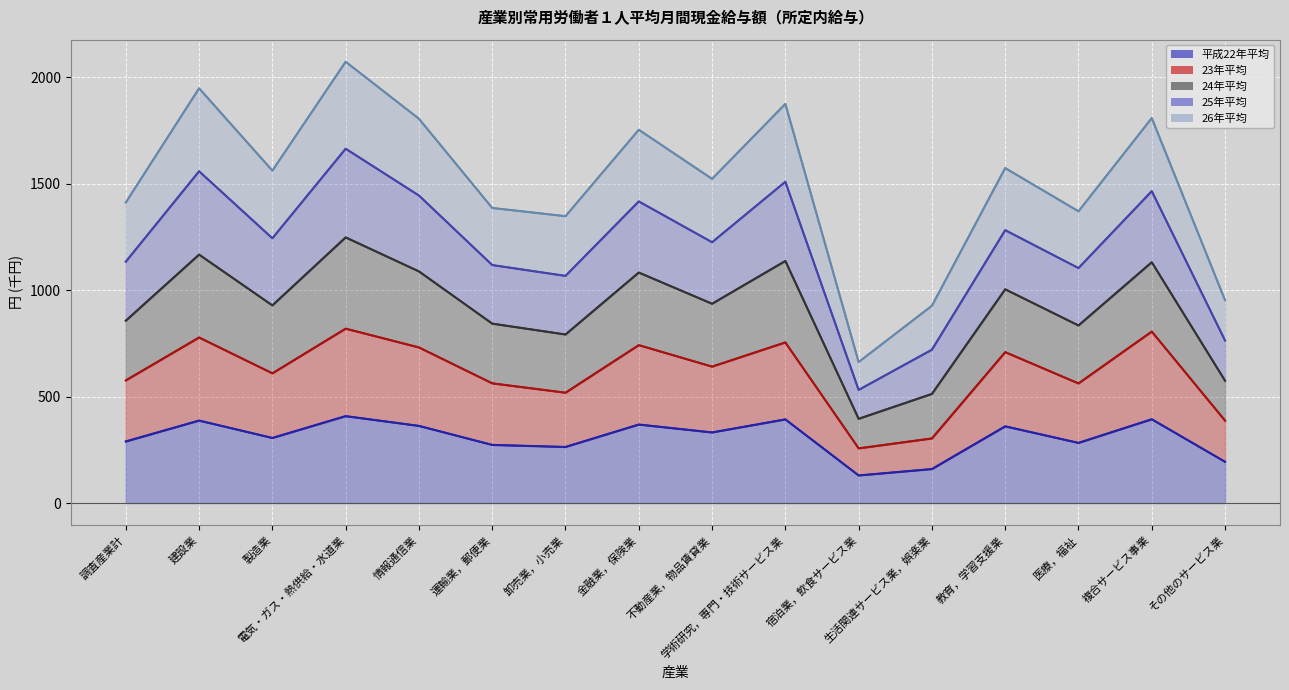

True or false: 24年平均 and 25年平均 intersect in this chart.

False